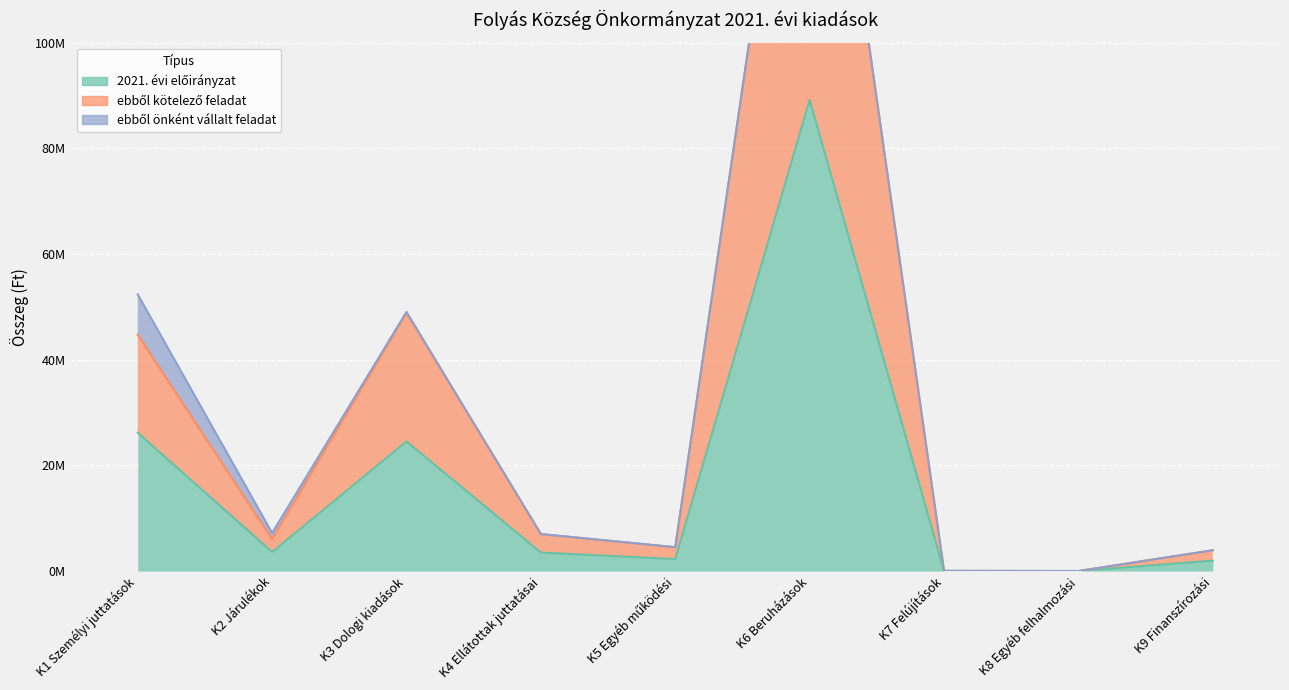

Between K2 Járulékok and K6 Beruházások, which series saw the biggest shift?

ebből kötelező feladat